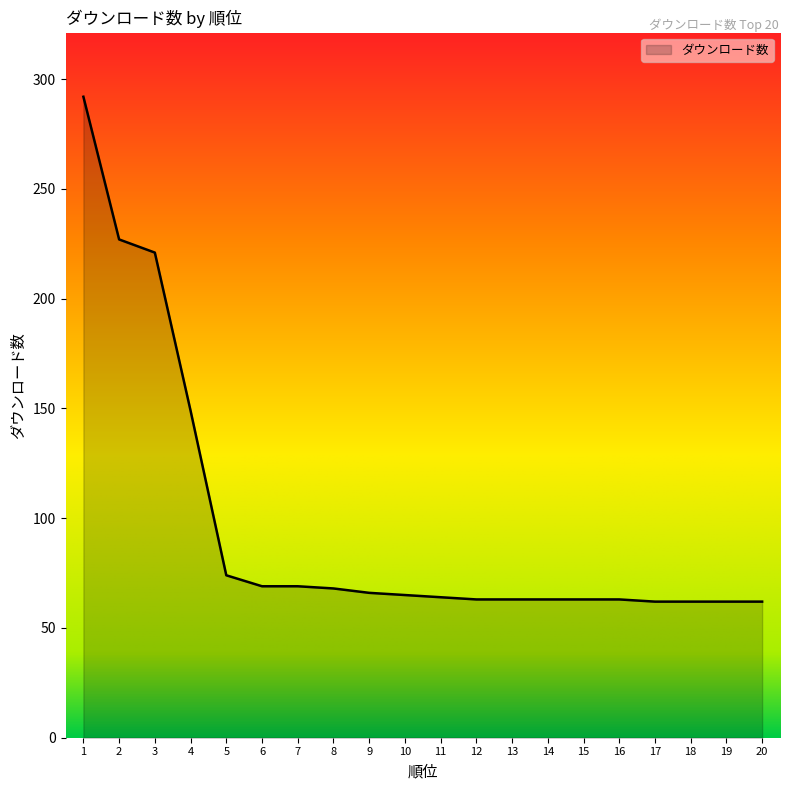

What is the greatest value displayed?

292